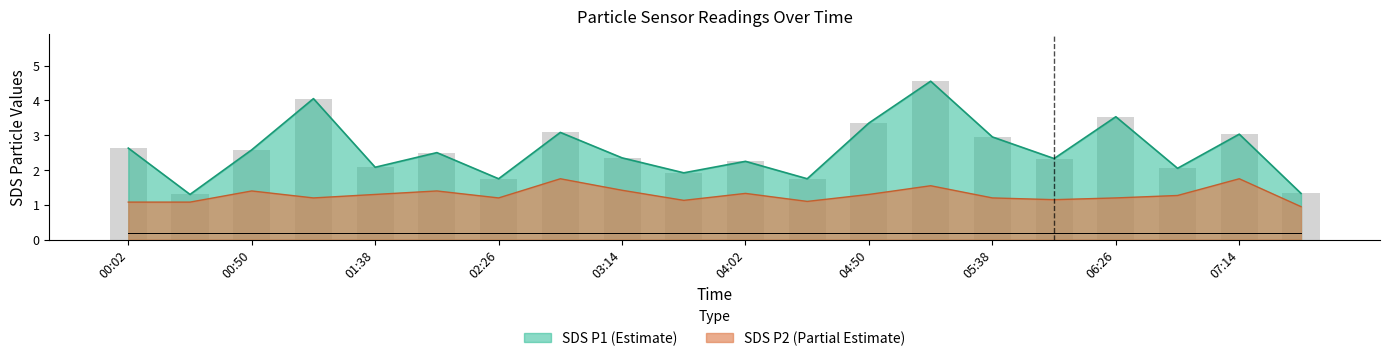

What is the value of the SDS_P1 bar at the 19th from the left?

3.0